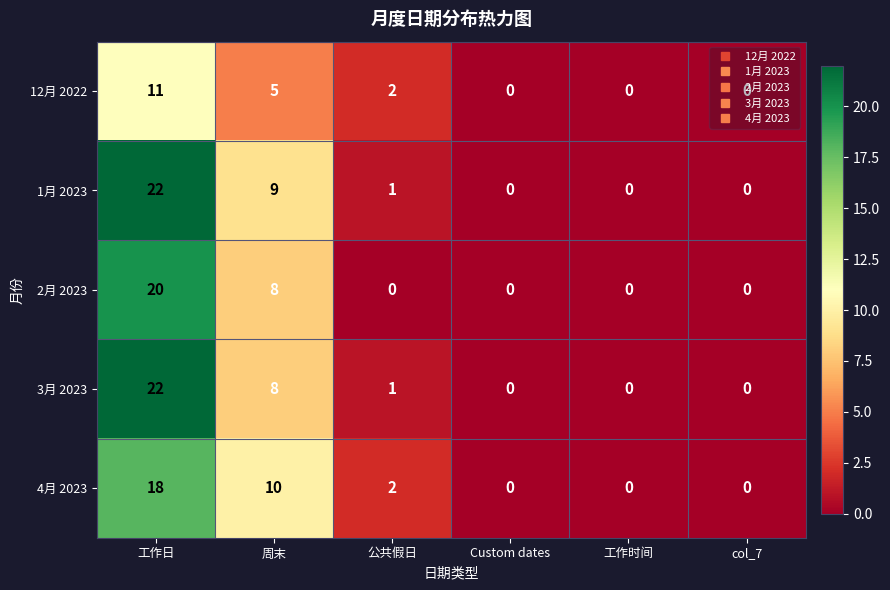

What is the difference between the maximum and minimum values in the 2月 2023 series?

20